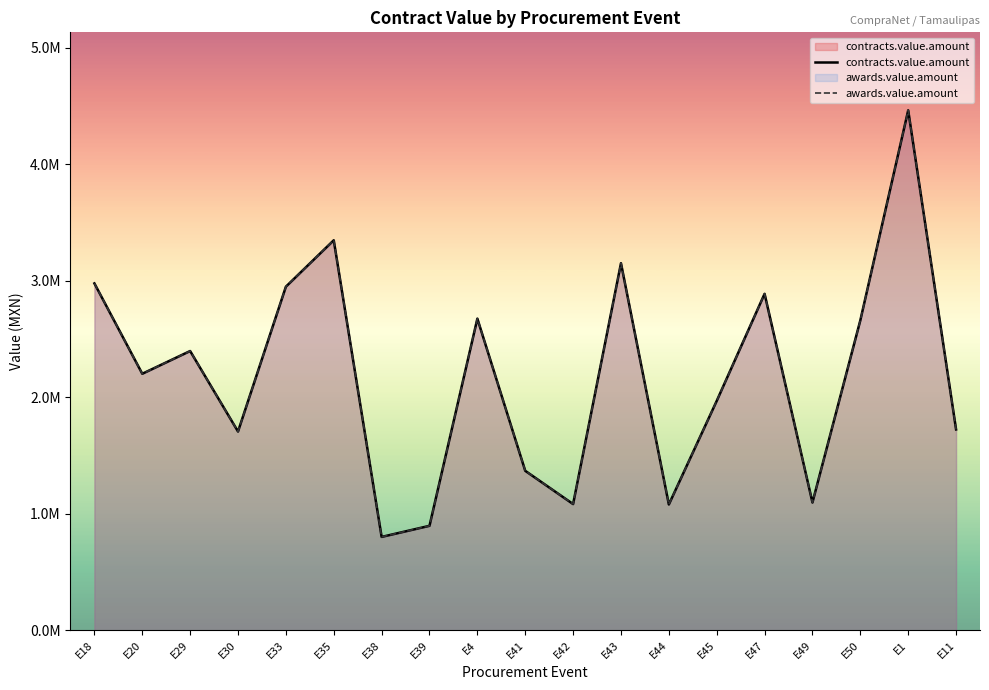

True or false: awards.value.amount has a value of 1705468.4 at E30.

True